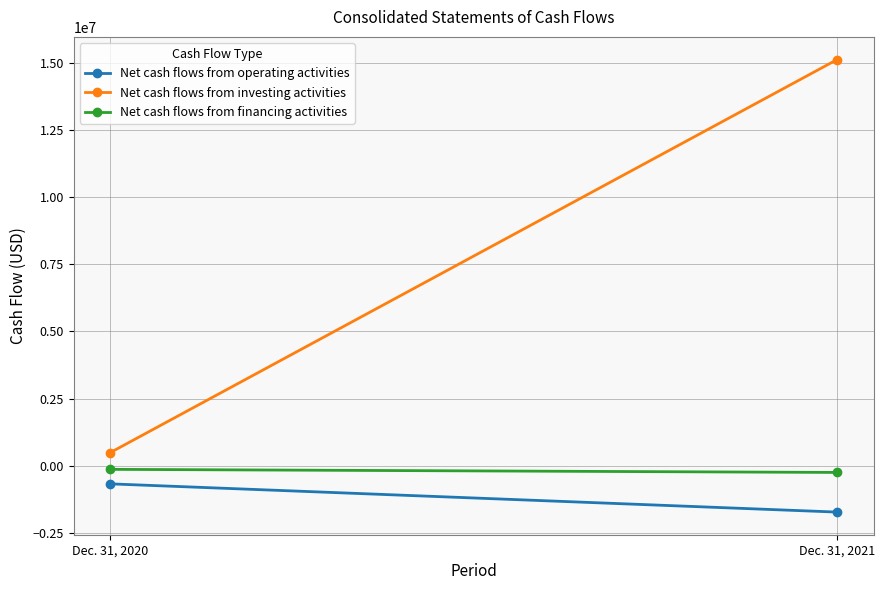

Which category has the lowest value in the Net cash flows from operating activities series?

Dec. 31, 2021